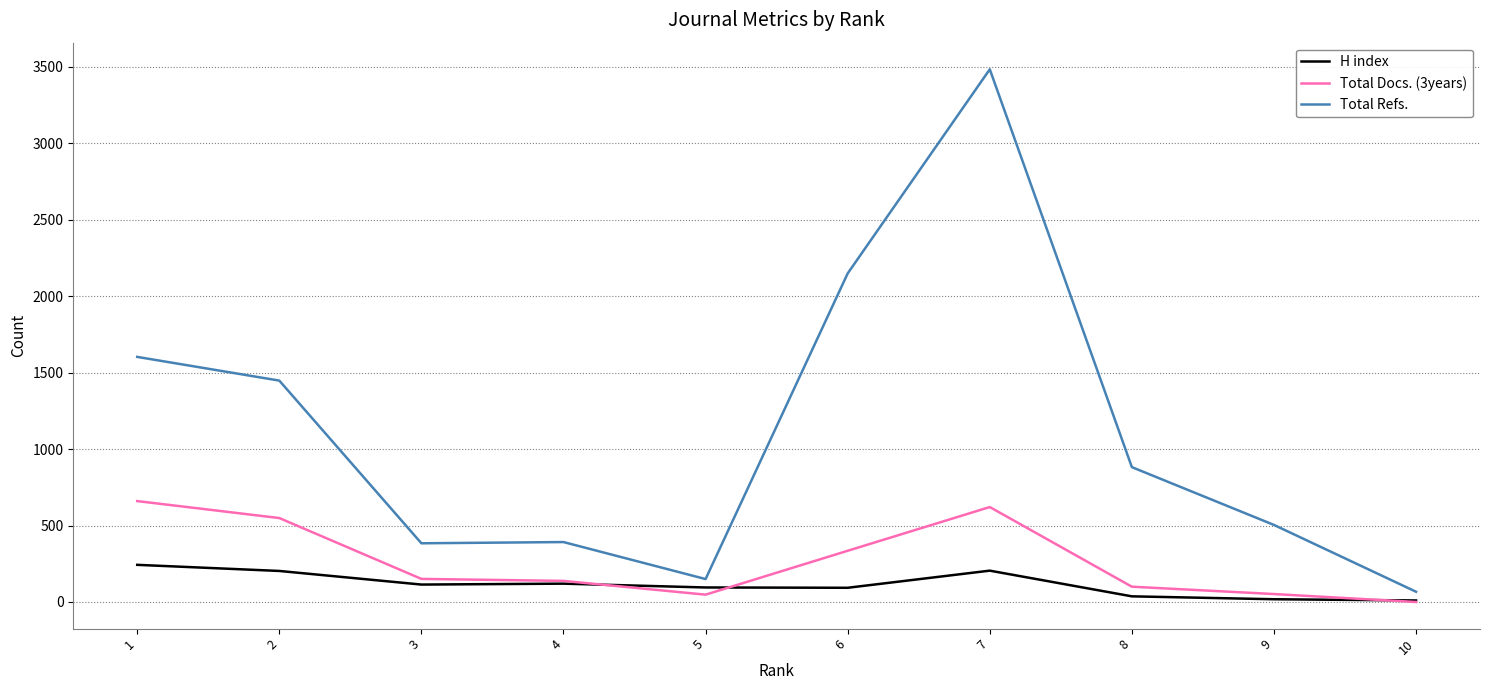

What is the spread (max minus min) of values at 2?

1245